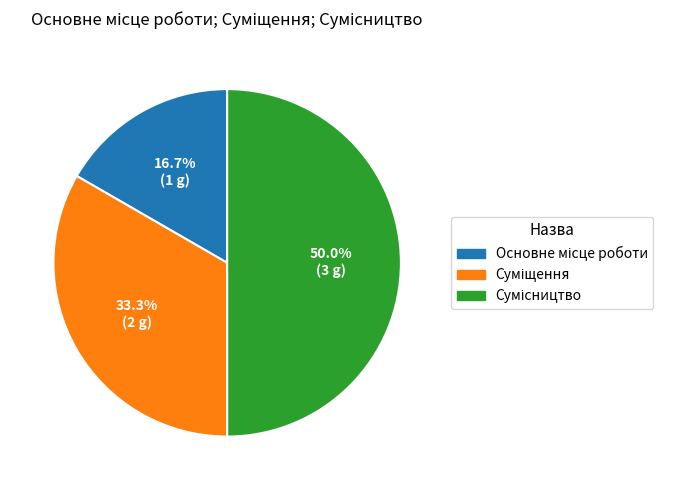

How many segments does this pie chart have?

3